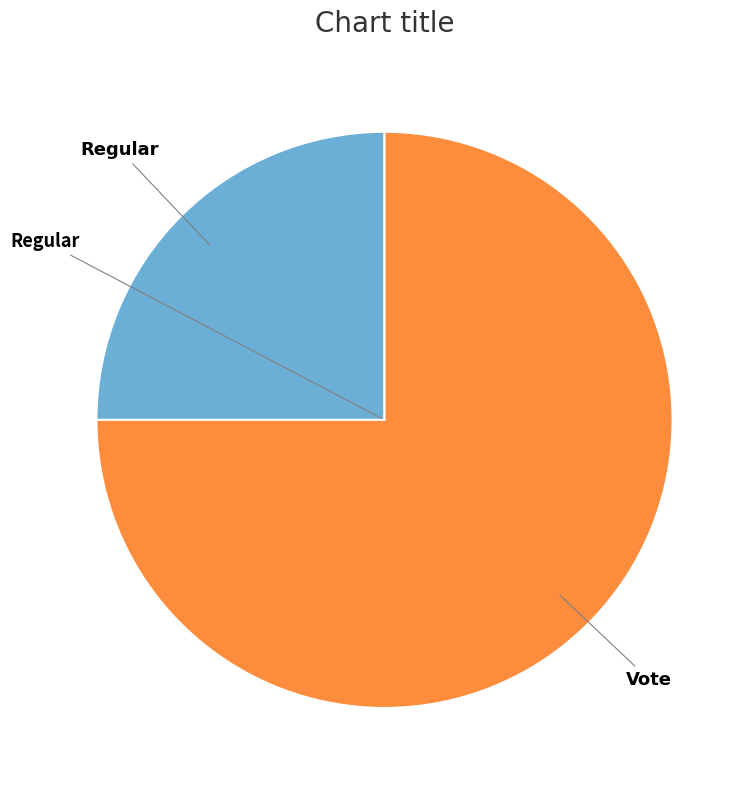

How many segments does this pie chart have?

2